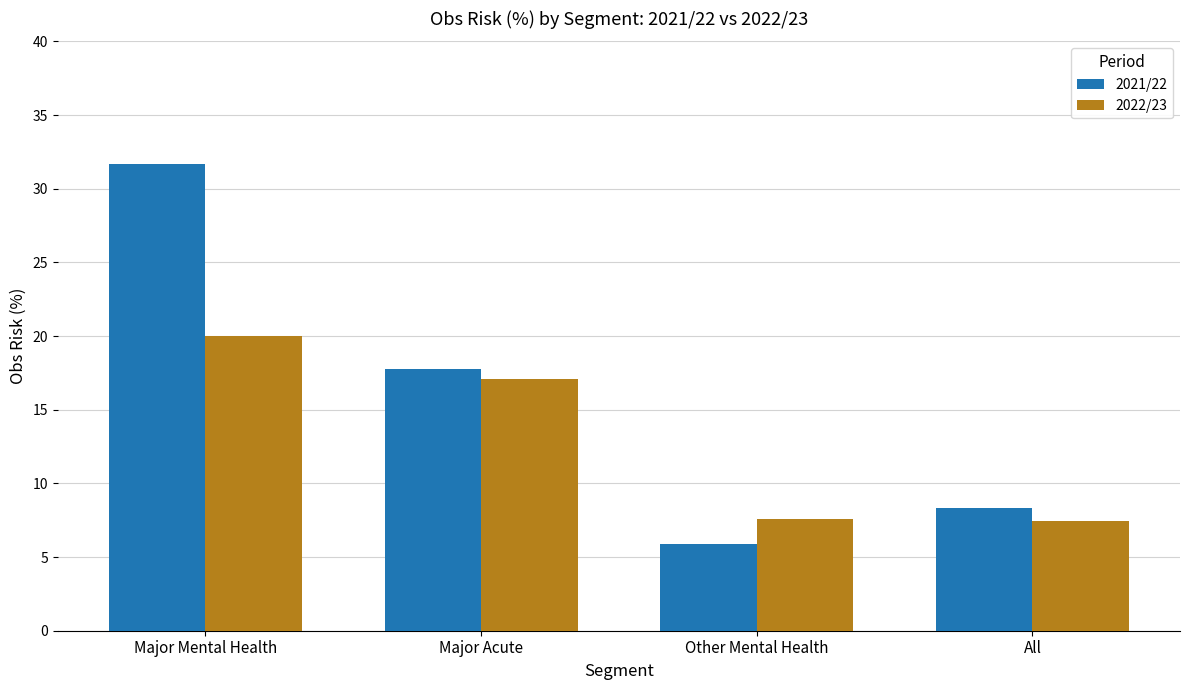

What is the value of the 2021/22 bar at the 2nd from the left?

17.8